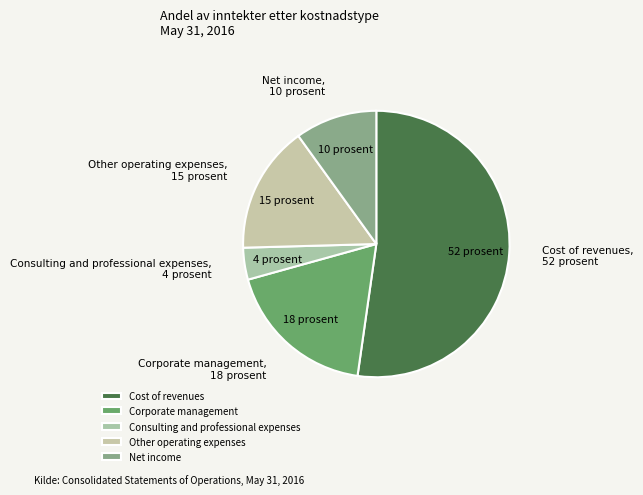

Does Consulting and professional expenses account for over 50% of the chart?

No